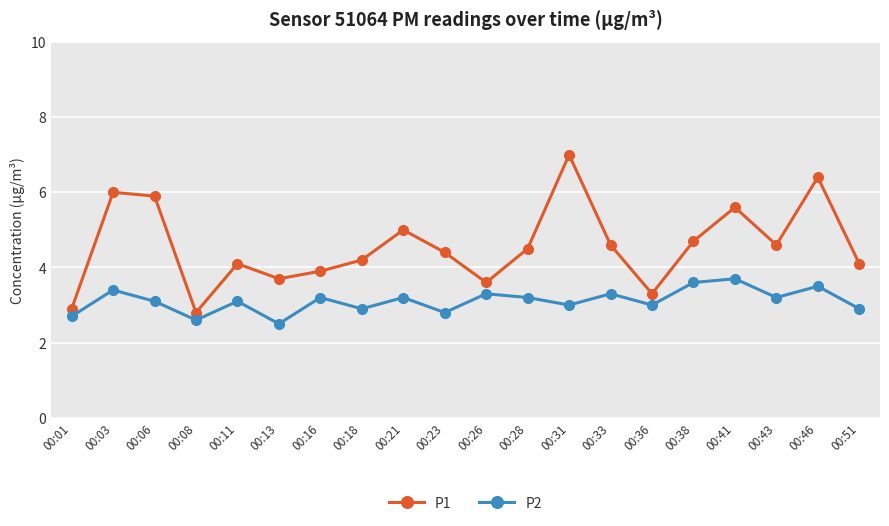

How many lines are shown in the chart?

2